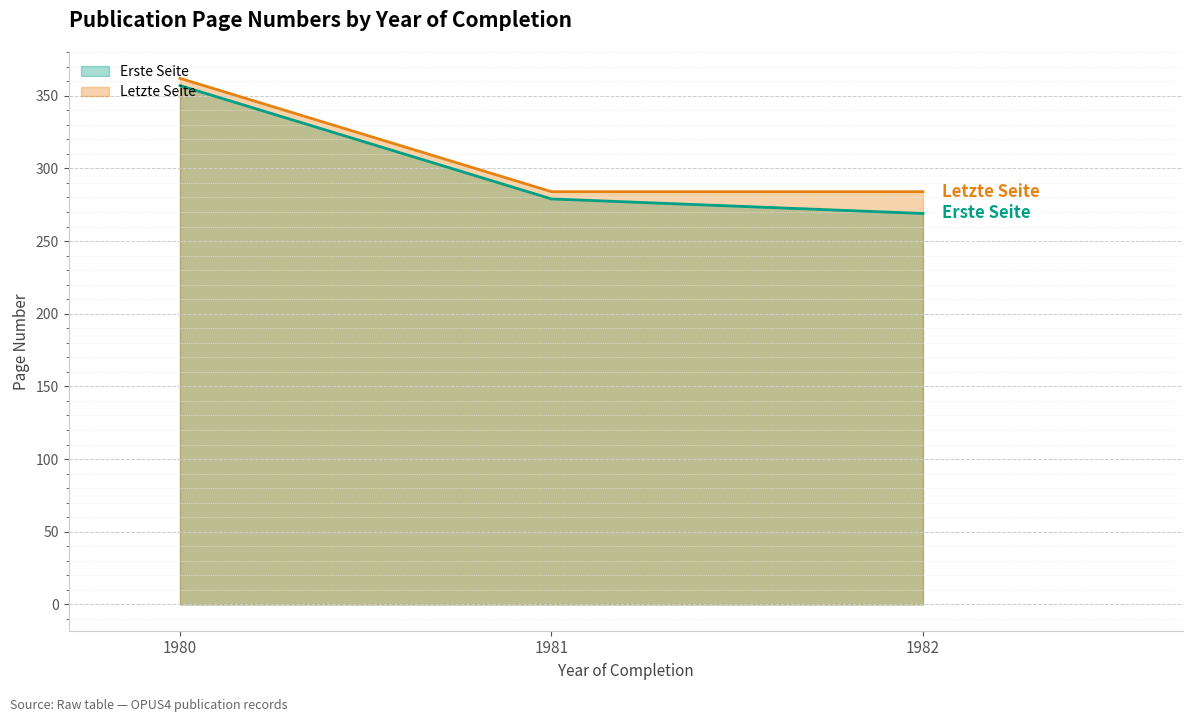

Rank the series by their maximum value, from highest to lowest.

Letzte Seite, Erste Seite